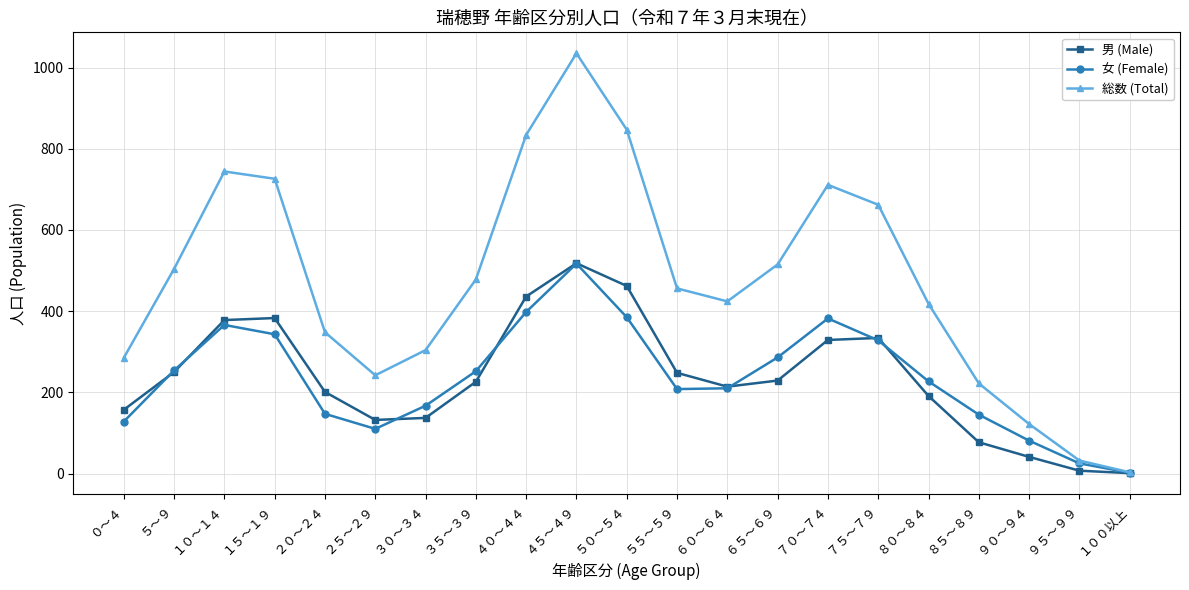

What is the spread (max minus min) of values at ０～４?

157